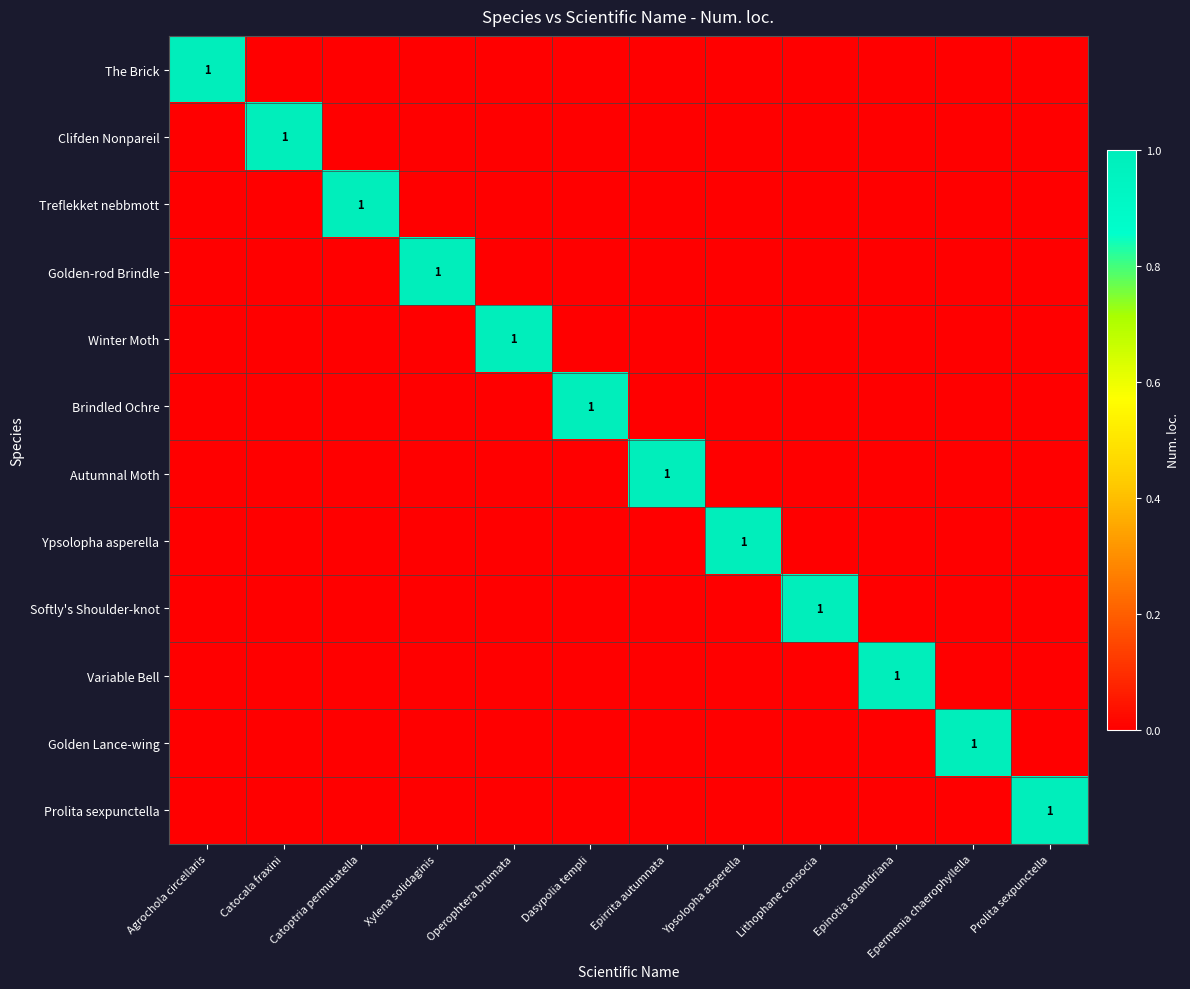

How many data points in Prolita sexpunctella are above 0?

1